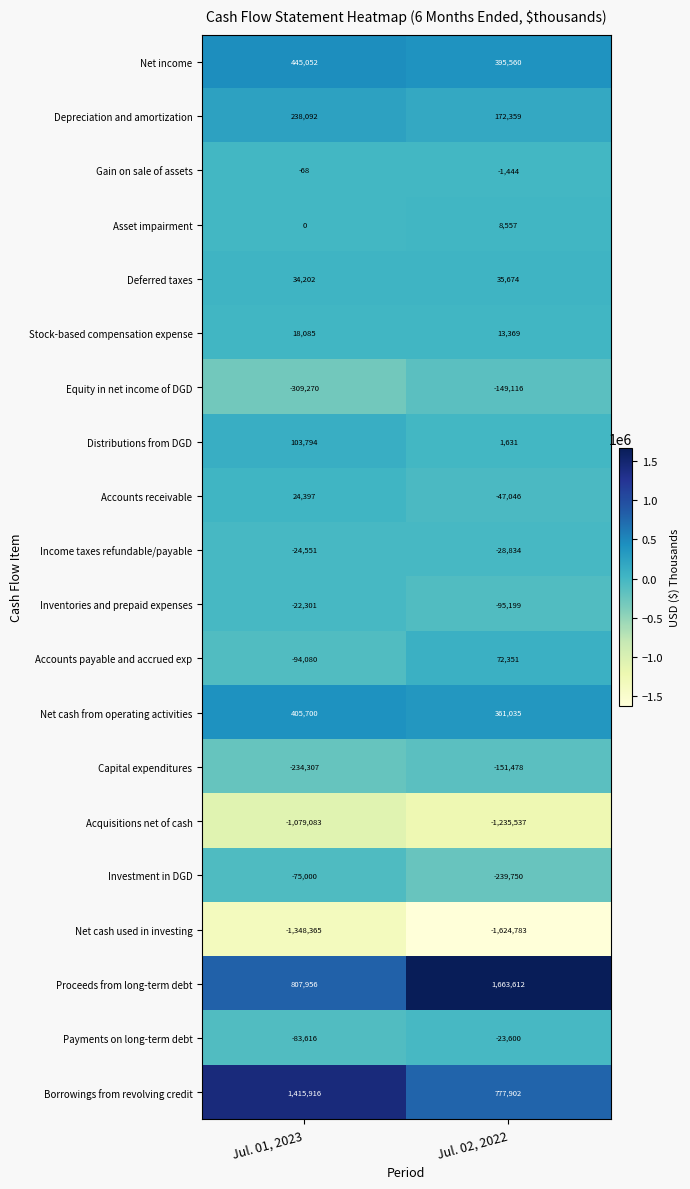

List the series in order of their peak value, lowest first.

Net cash used in investing, Acquisitions net of cash, Capital expenditures, Equity in net income of DGD, Investment in DGD, Income taxes refundable/payable, Payments on long-term debt, Inventories and prepaid expenses, Gain on sale of assets, Asset impairment, Stock-based compensation expense, Accounts receivable, Deferred taxes, Accounts payable and accrued exp, Distributions from DGD, Depreciation and amortization, Net cash from operating activities, Net income, Borrowings from revolving credit, Proceeds from long-term debt